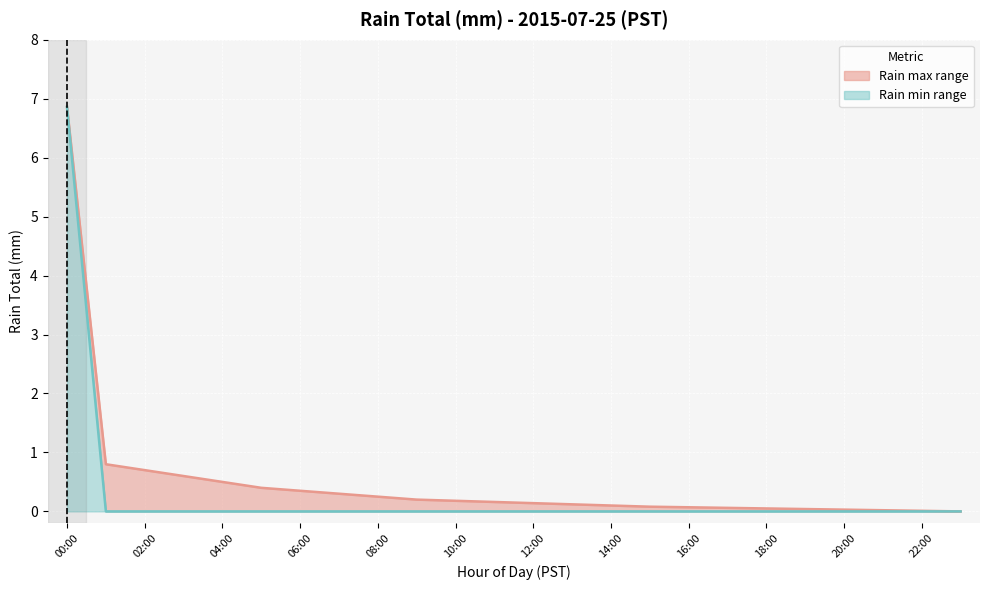

At how many categories does at least one series exceed 1?

1